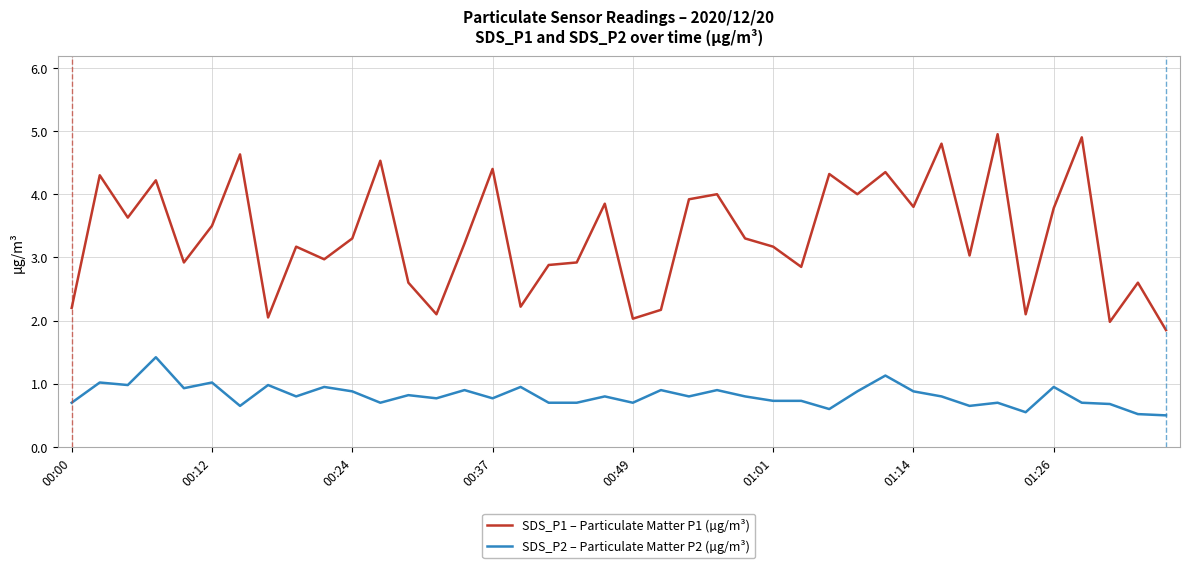

List the series in order of their peak value, highest first.

SDS_P1 – Particulate Matter P1 (µg/m³), SDS_P2 – Particulate Matter P2 (µg/m³)